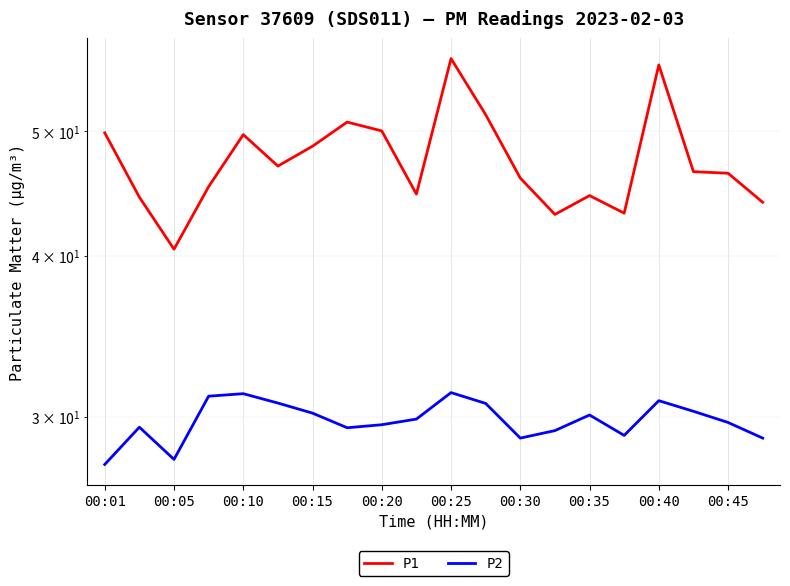

What is the sum of all P1 values?

949.8